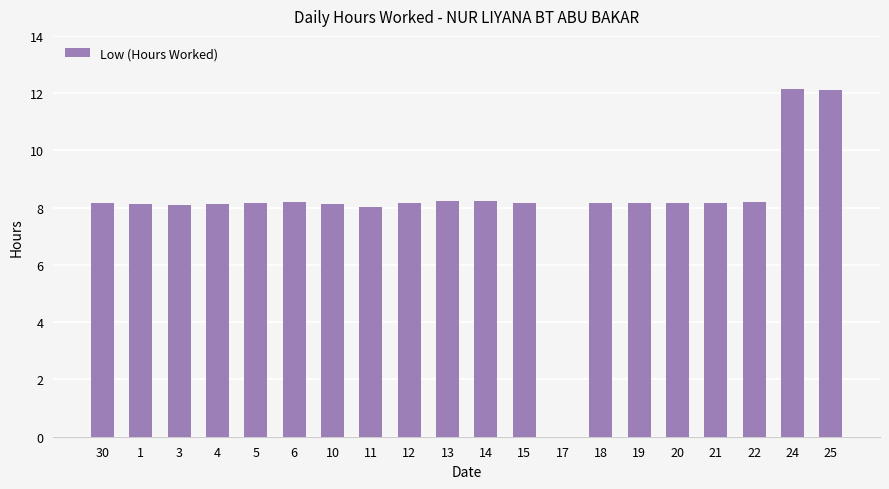

Are the bars grouped side by side (vs. stacked)?

No